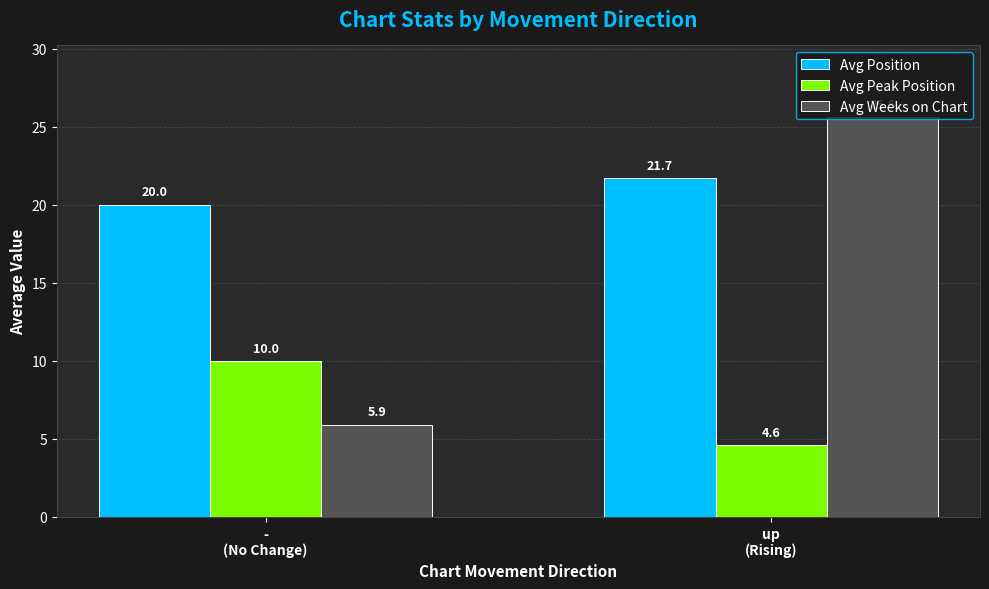

What is the difference between the Avg Position values at -
(No Change) and up
(Rising)?

1.7